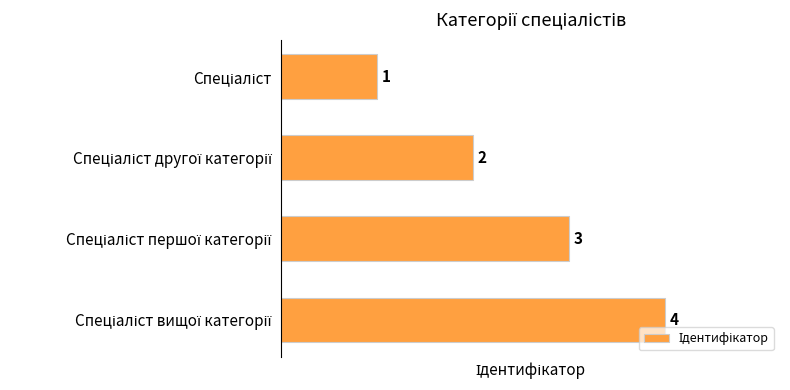

What is the value of the 1st bar from the top?

1